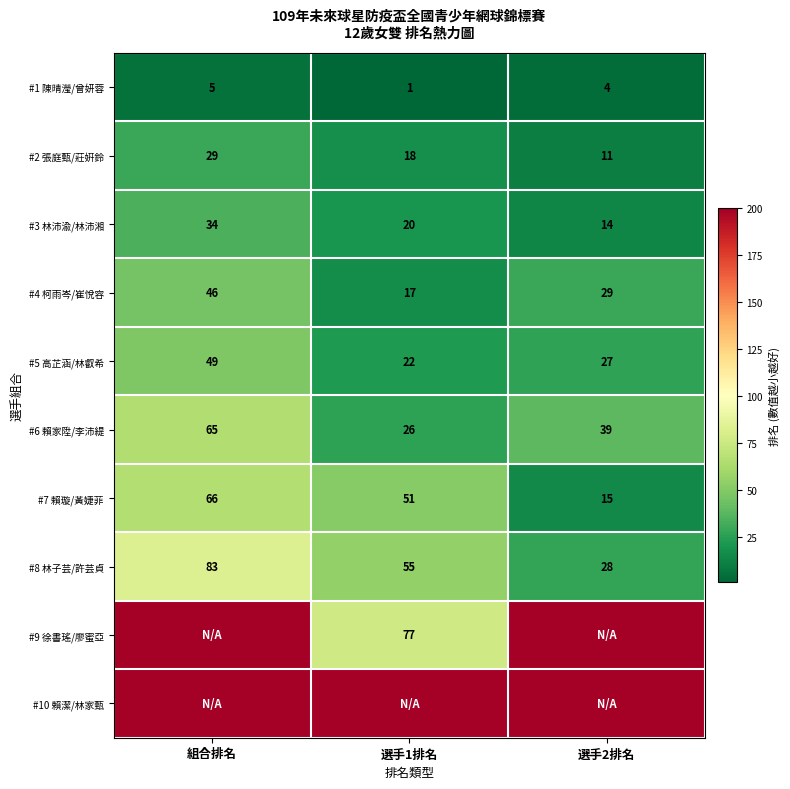

The #2 張庭甄/莊姸鈴 series shows 4 at 選手2排名. True or false?

False